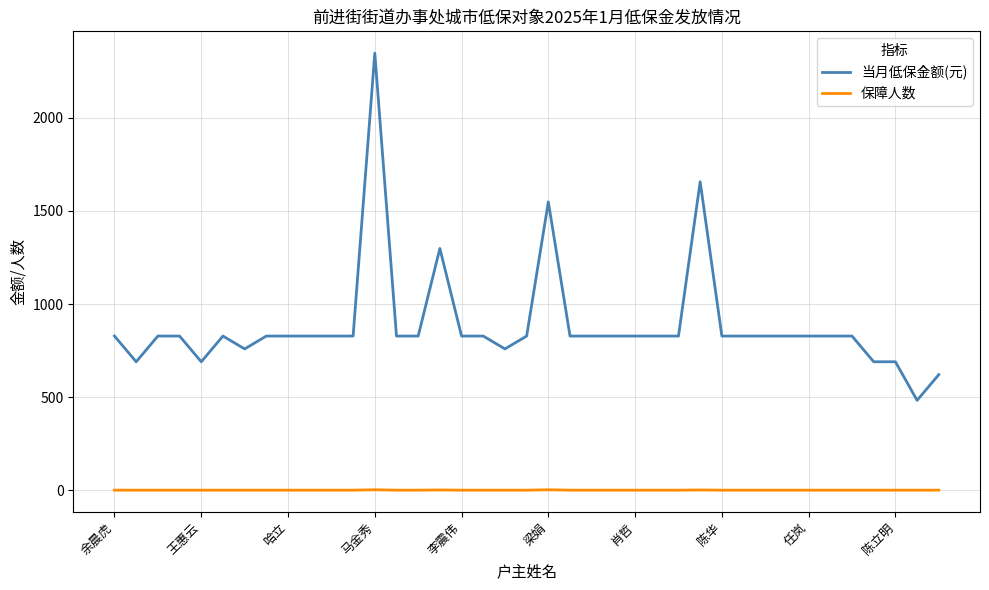

True or false: 当月低保金额(元) and 保障人数 intersect in this chart.

False